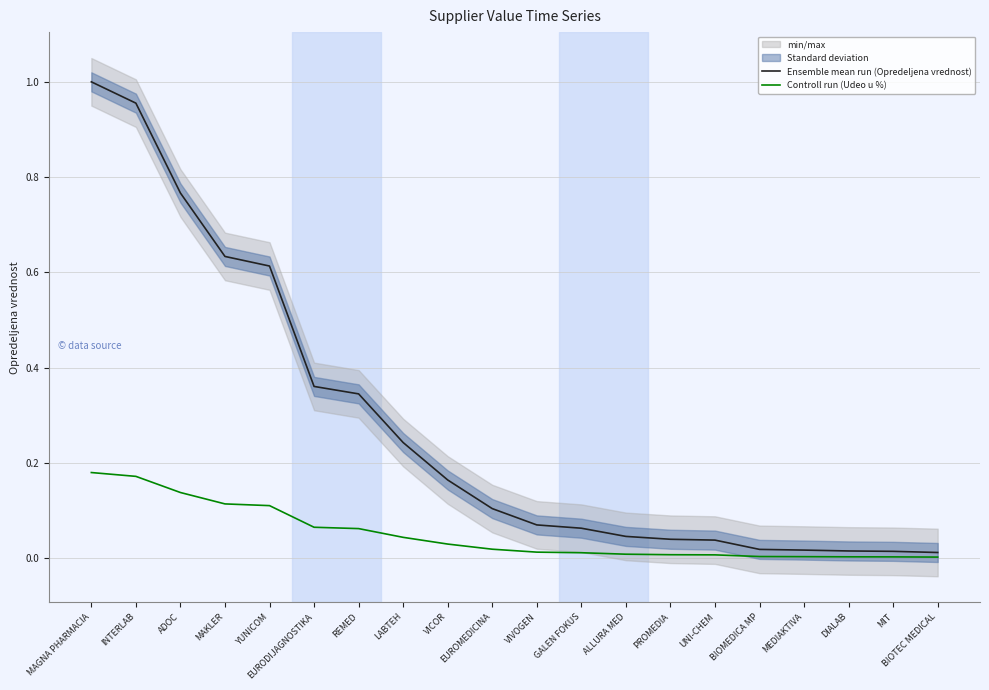

At how many categories does at least one series exceed 0?

20